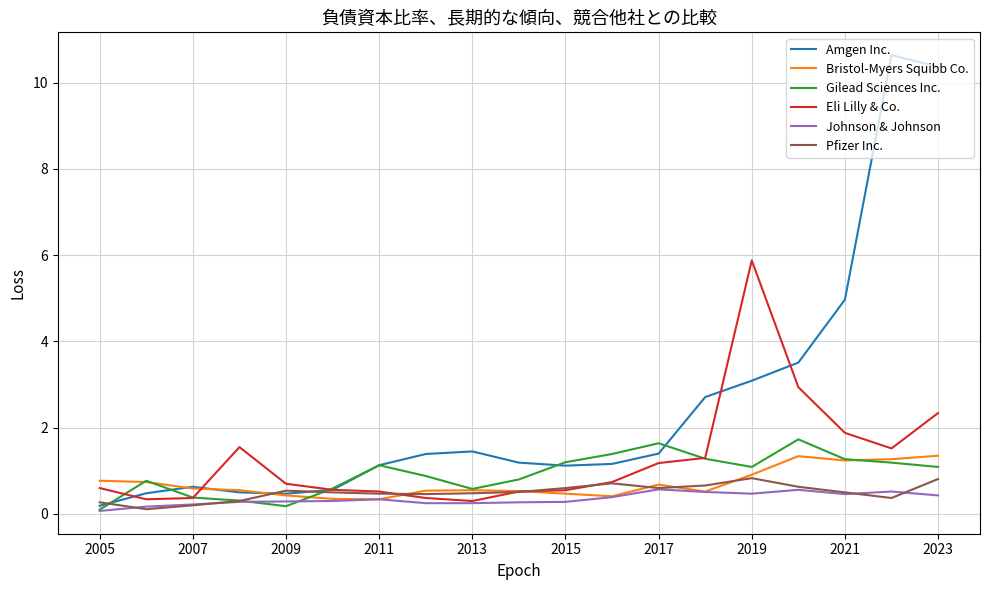

What is the highest value of the Eli Lilly & Co. series?

5.9